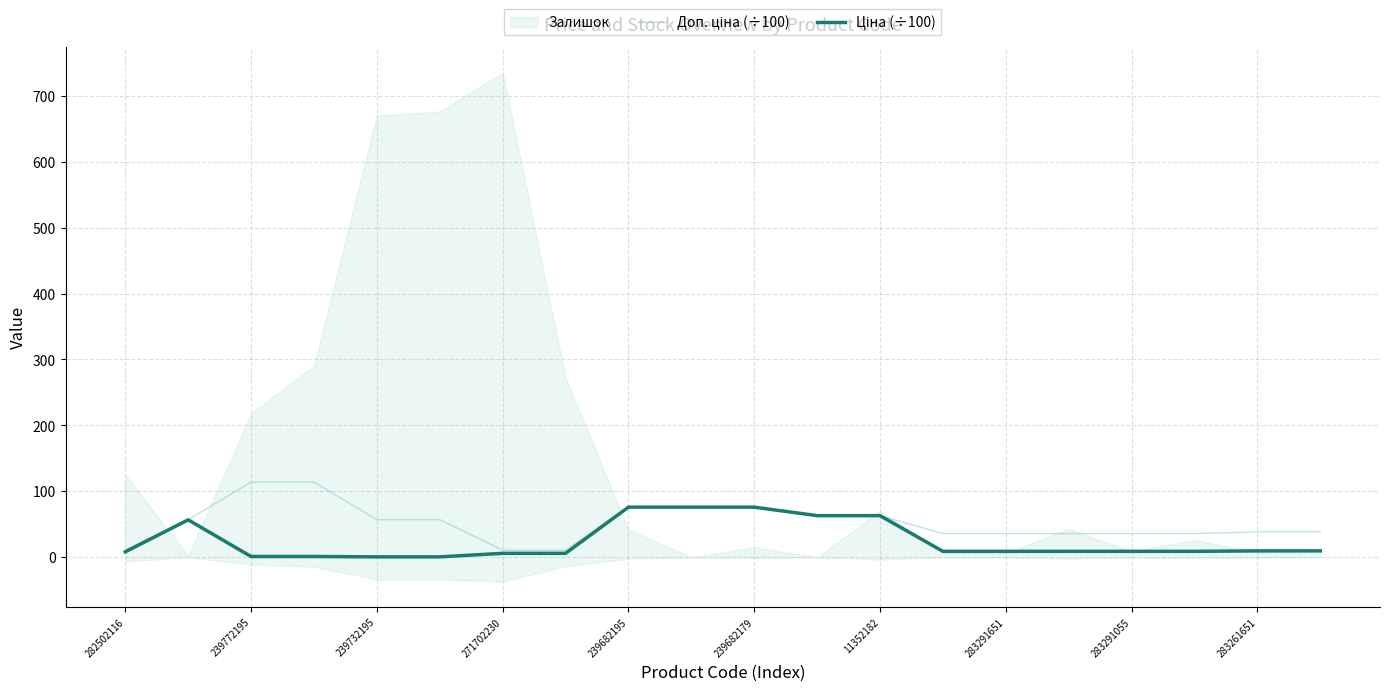

What is the sum of all Ціна (÷100) values?

498.3